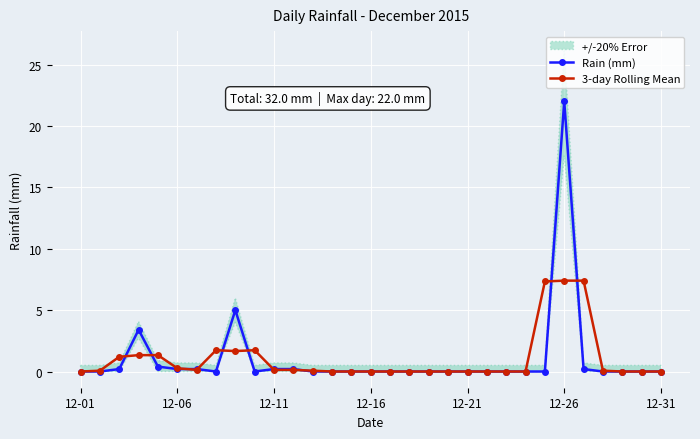

What is the total value across all series at 8?

6.7